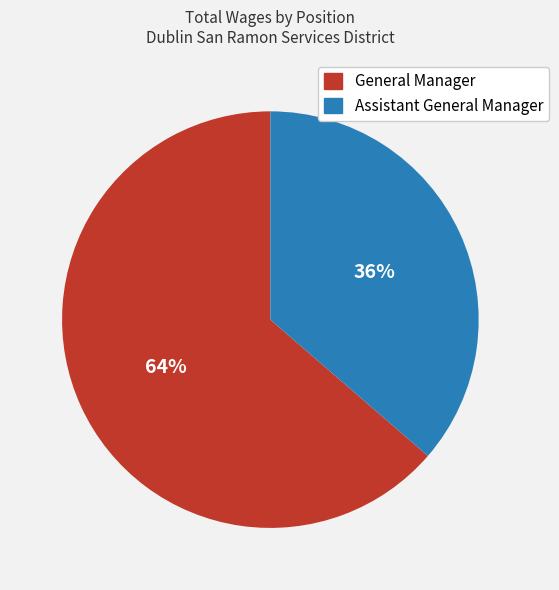

Does General Manager represent more than half of the total?

Yes